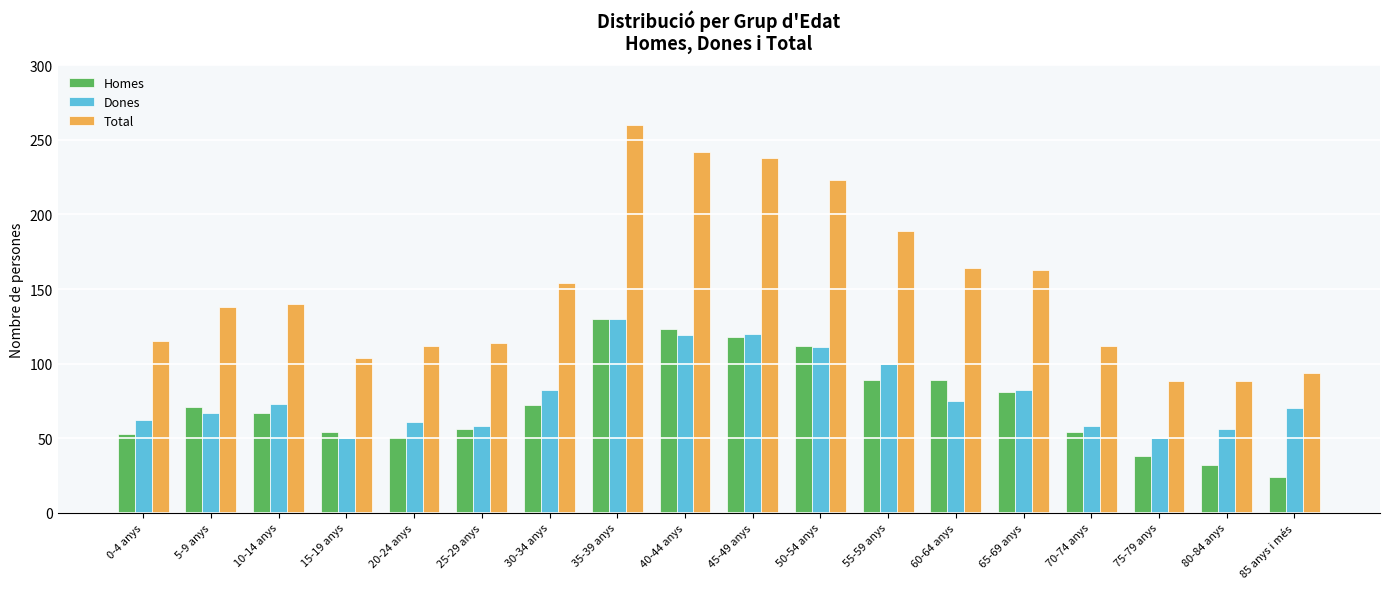

Which series has the largest range (max minus min)?

Total